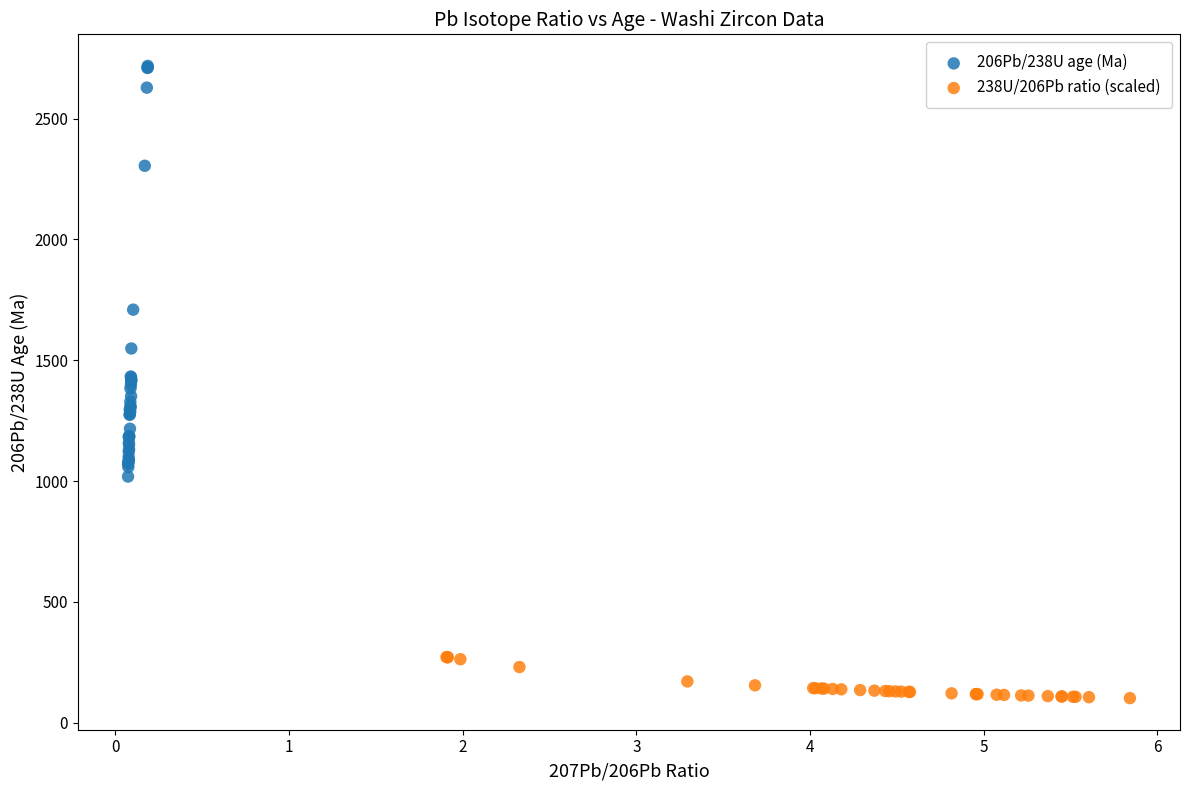

Which series has the largest Y range (max minus min)?

206Pb/238U age (Ma)